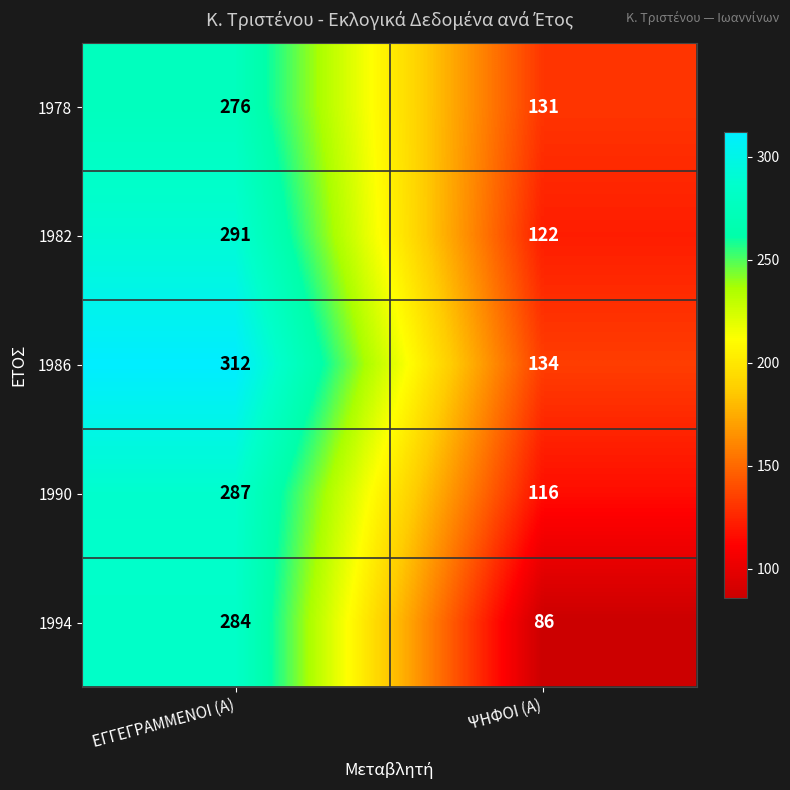

True or false: 1978 has a value of 131 at ΨΗΦΟΙ (Α).

True